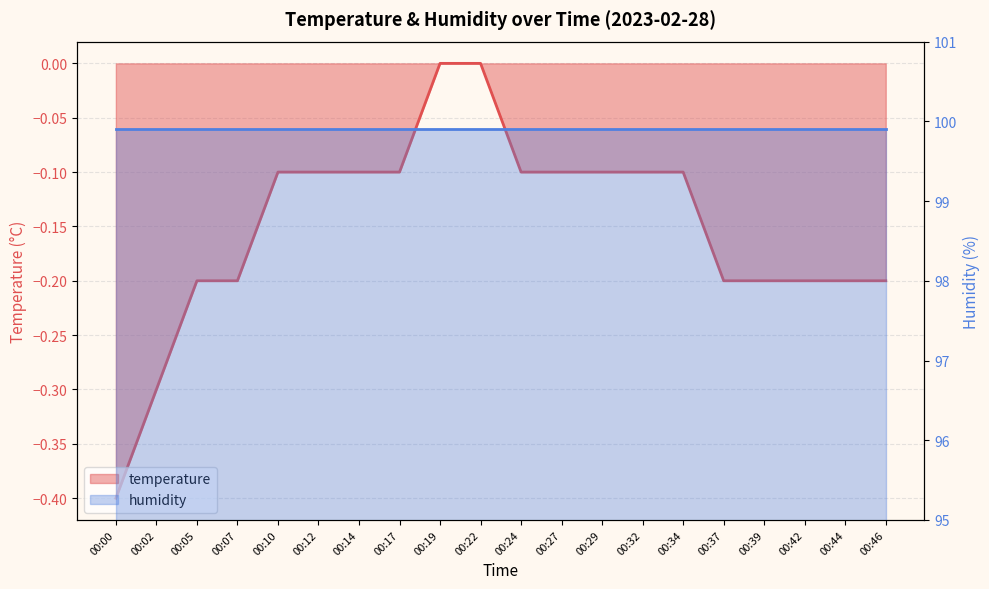

At which label is the value closest to 0?

00:19